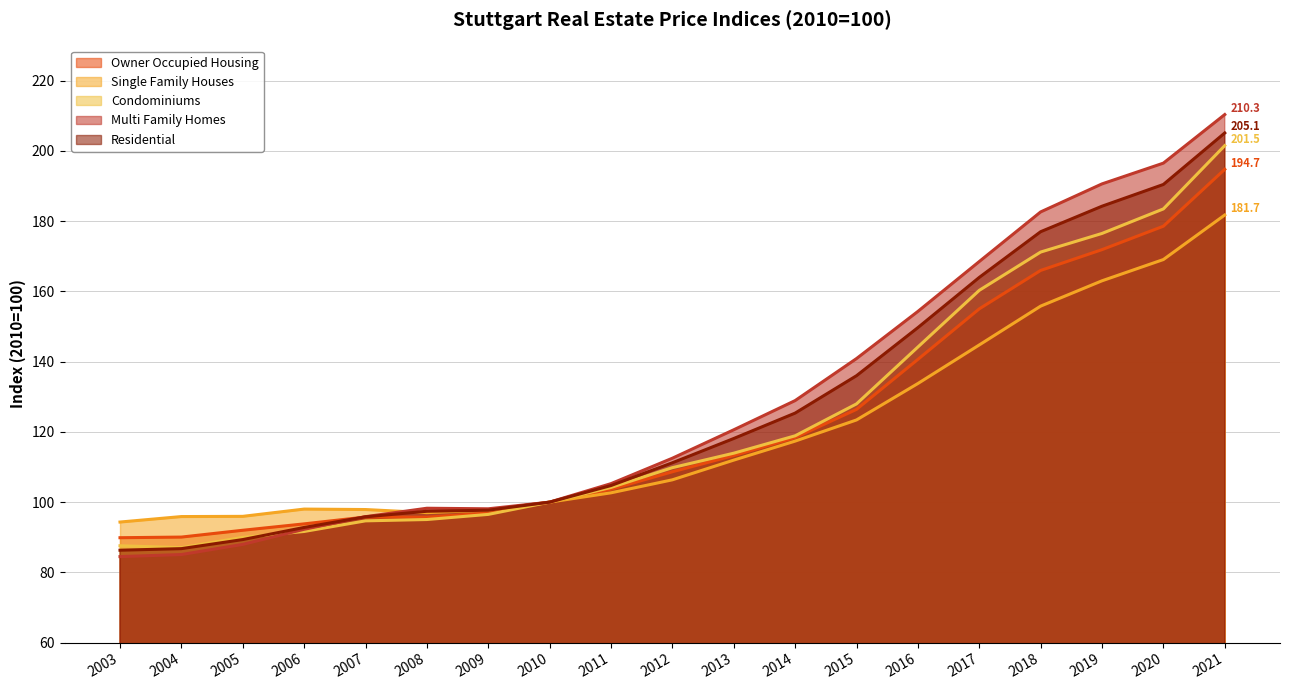

Which label corresponds to the largest value in the chart?

2021